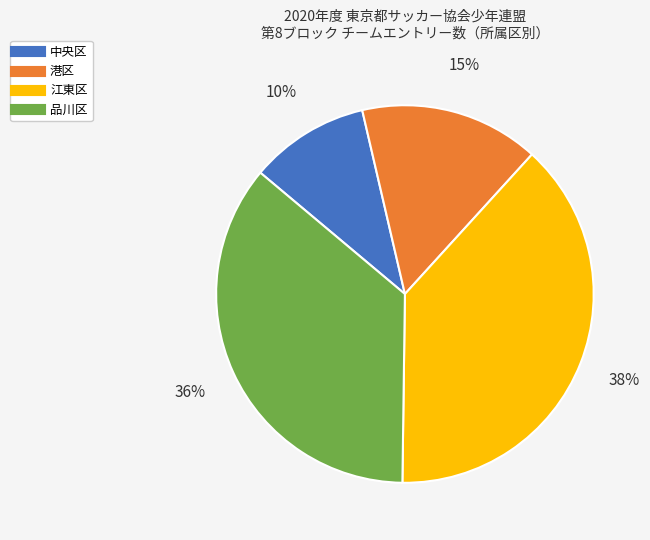

Is it true that 品川区 is 36% of the pie?

True